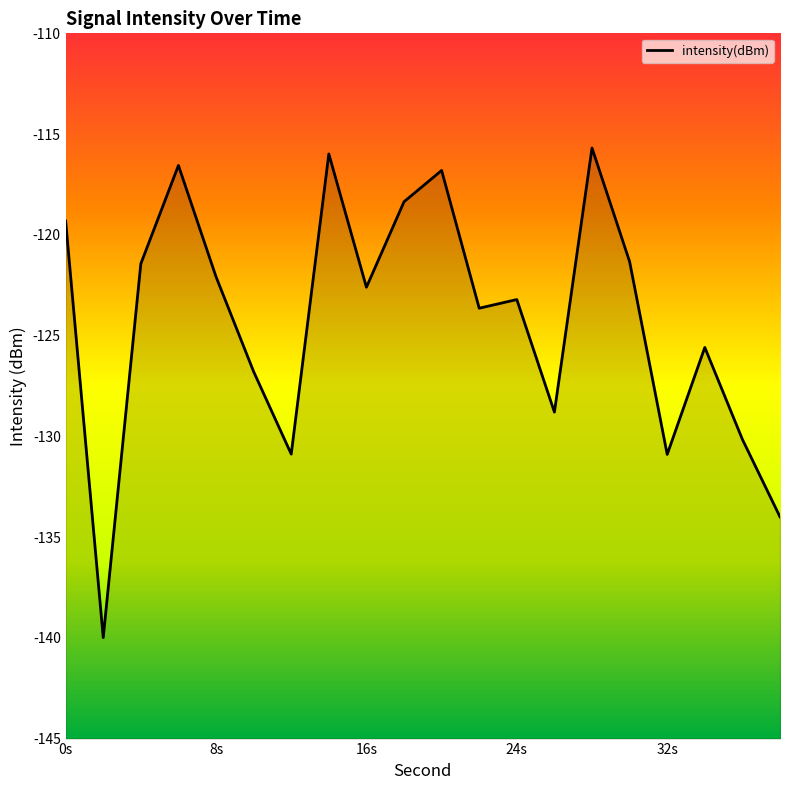

What is the maximum value shown in the chart?

-115.7